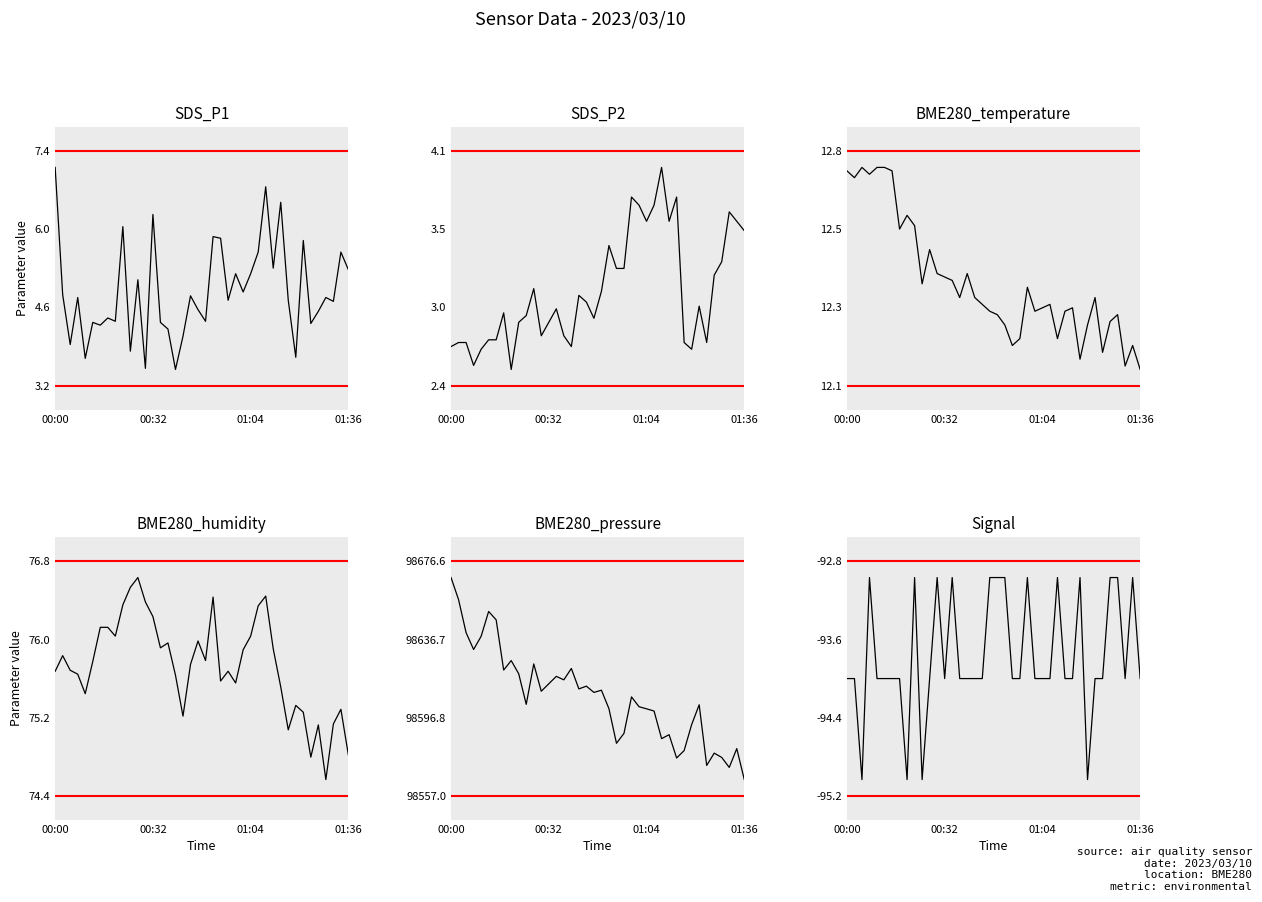

Rank the series by their maximum value, from lowest to highest.

Signal, SDS_P2, SDS_P1, BME280_temperature, BME280_humidity, BME280_pressure